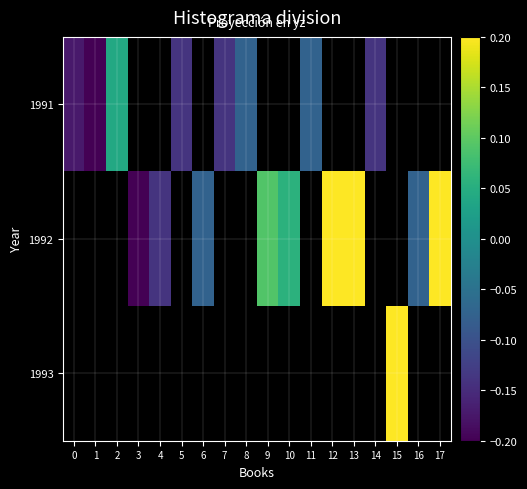

At how many categories does at least one series exceed 0?

7